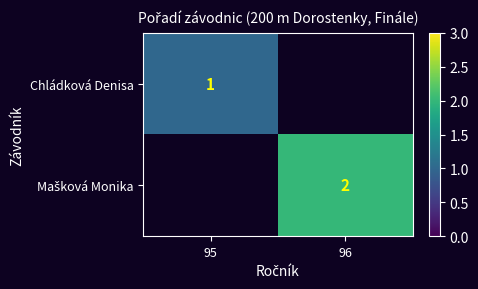

The Chládková Denisa series shows 1 at 95. True or false?

True